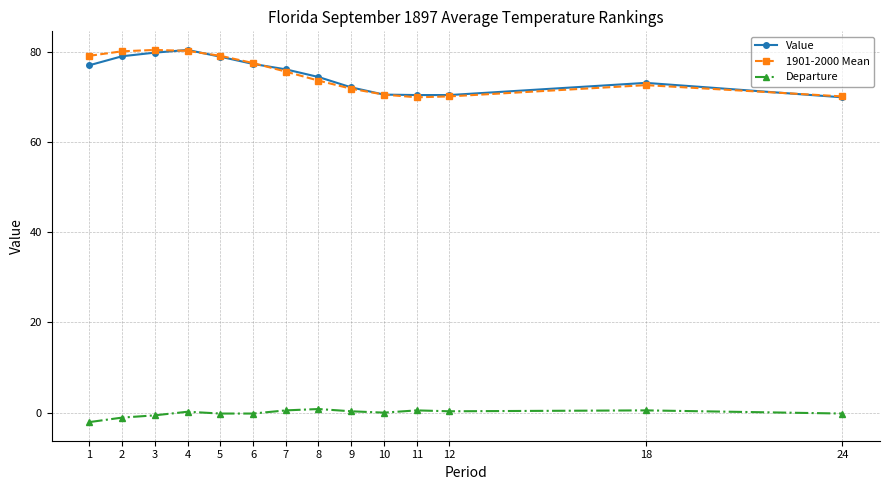

The Departure series shows 0.5 at 11. True or false?

True